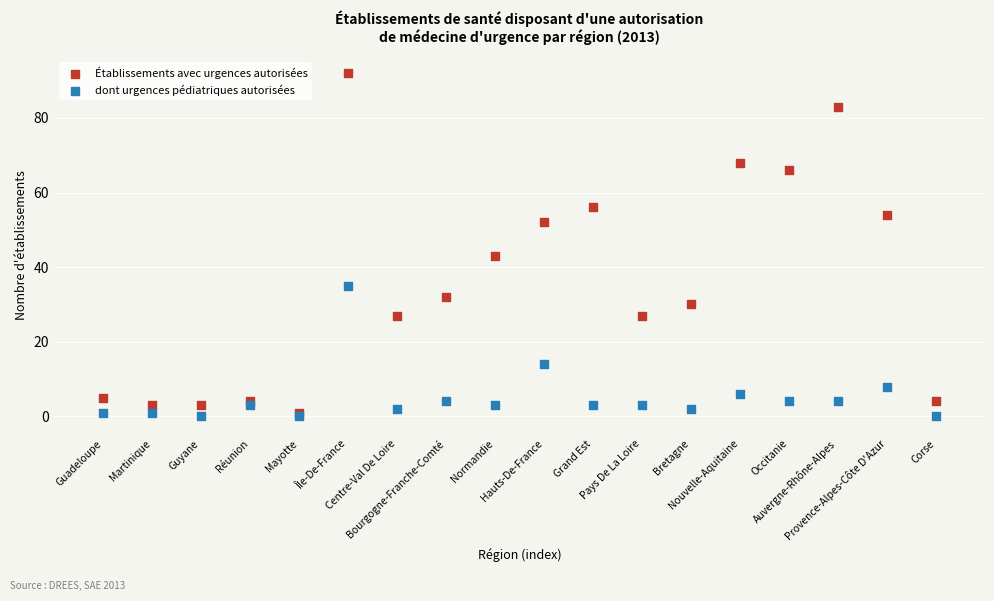

Which series contains the lowest Y value?

dont urgences pédiatriques autorisées